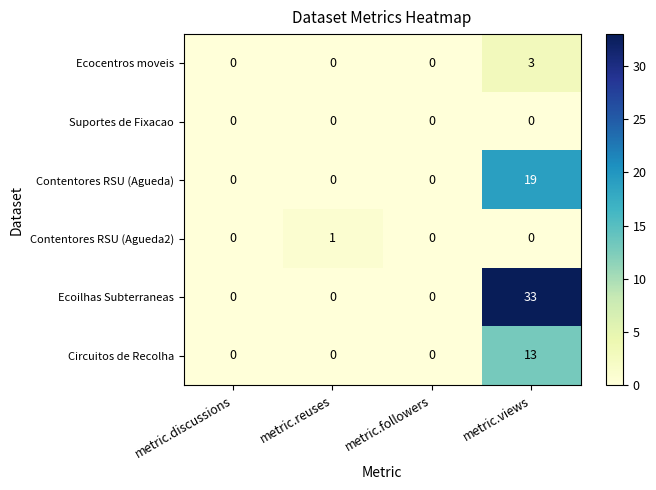

At which category is the sum across all series the highest?

metric.views